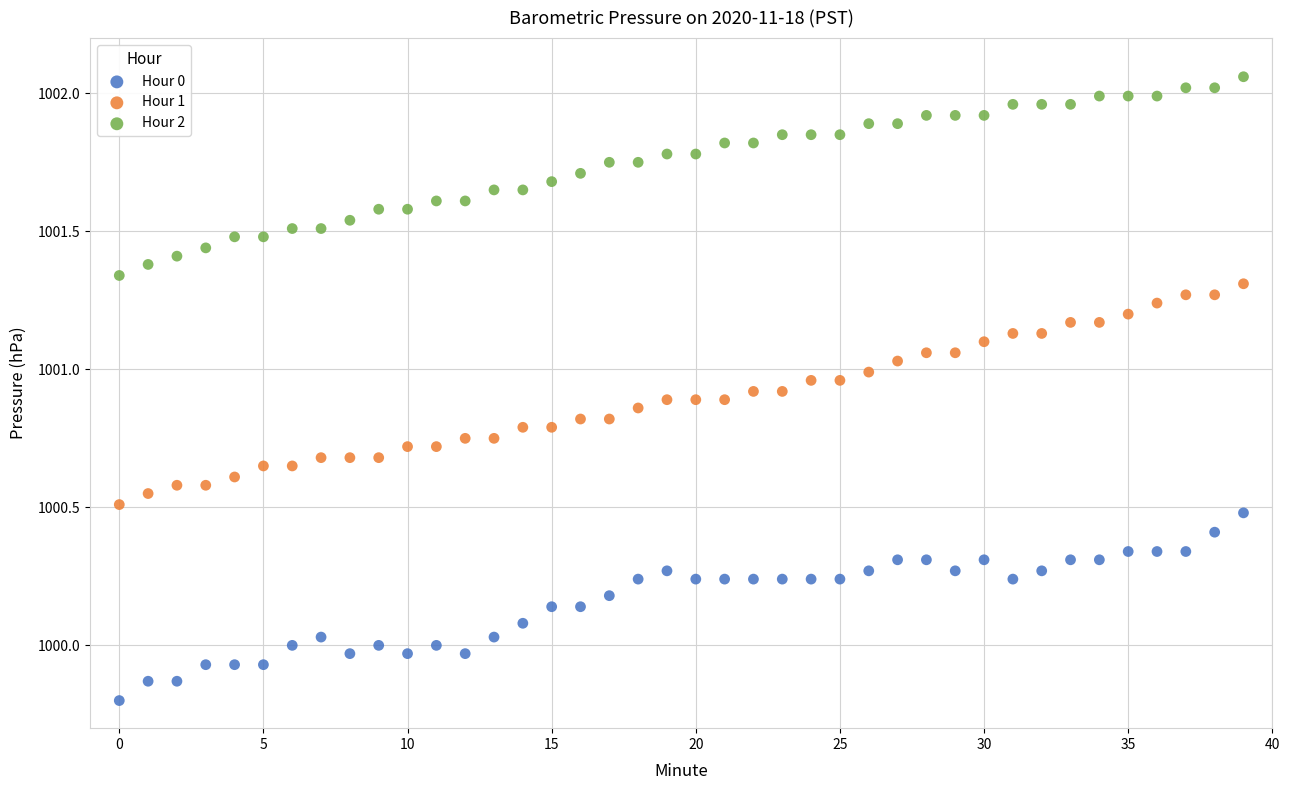

Which series contains the lowest Y value?

Hour 0